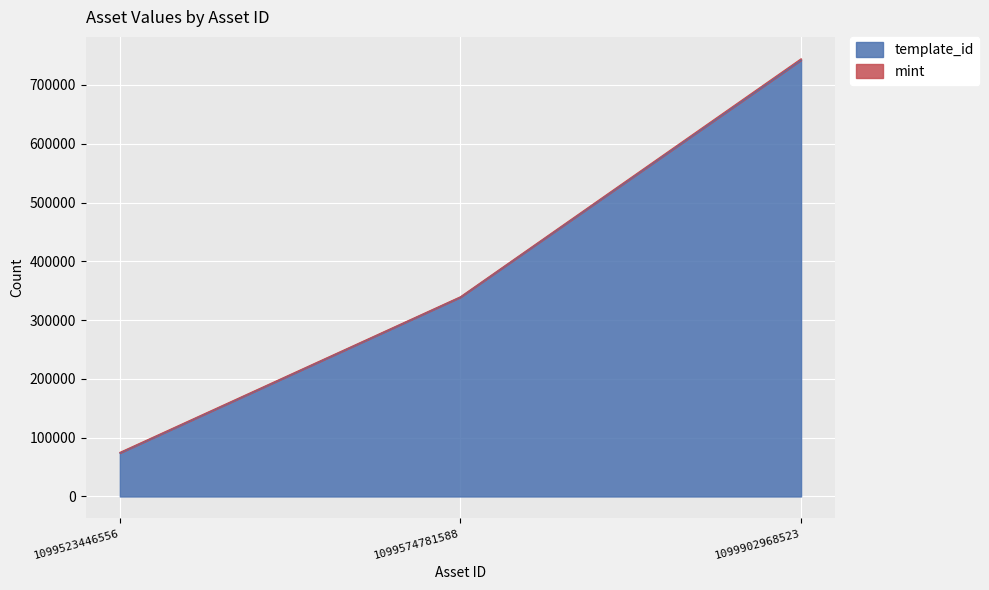

Approximately how many times larger is the value at 1099574781588 compared to 1099523446556?

4.6